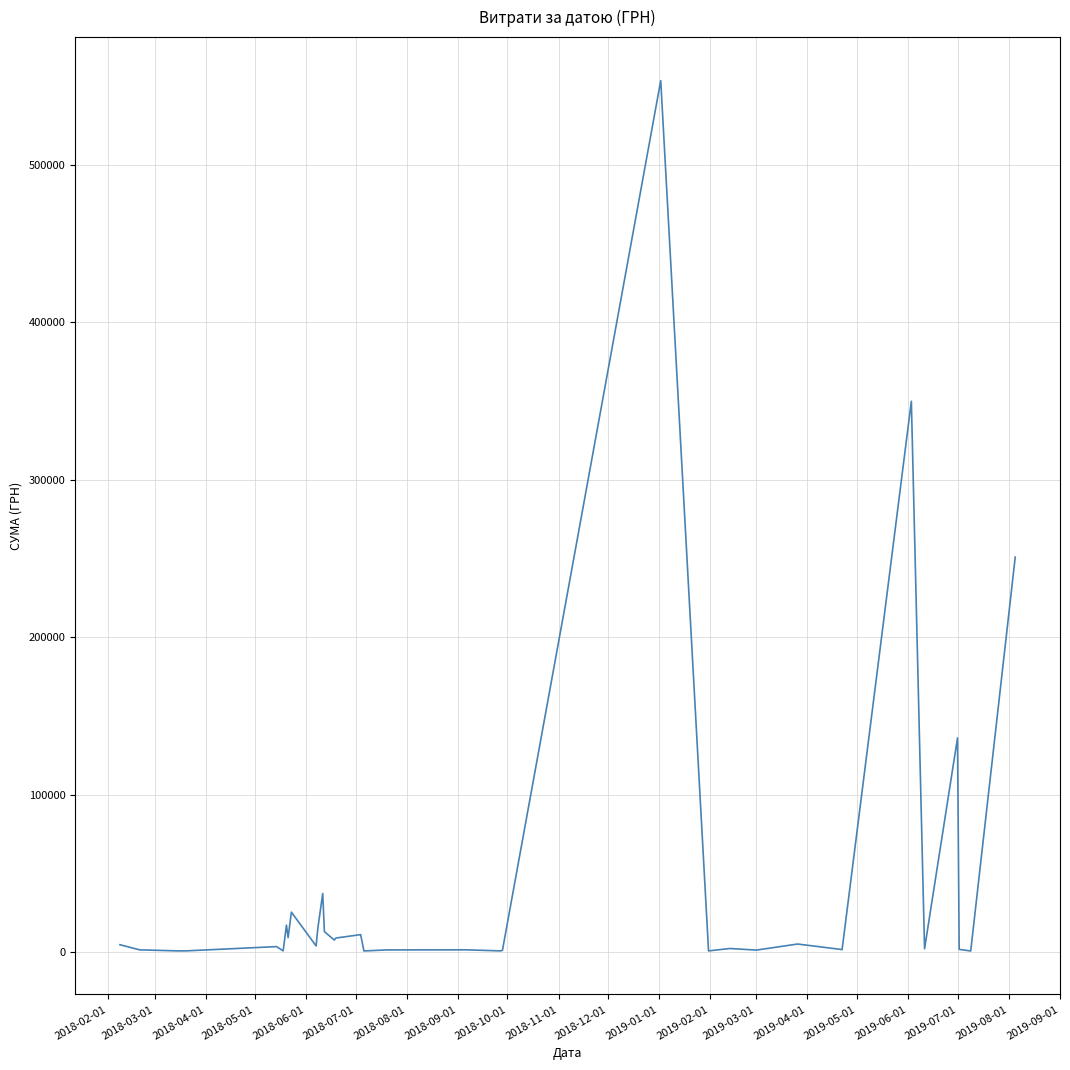

What is the greatest value displayed?

553442.4